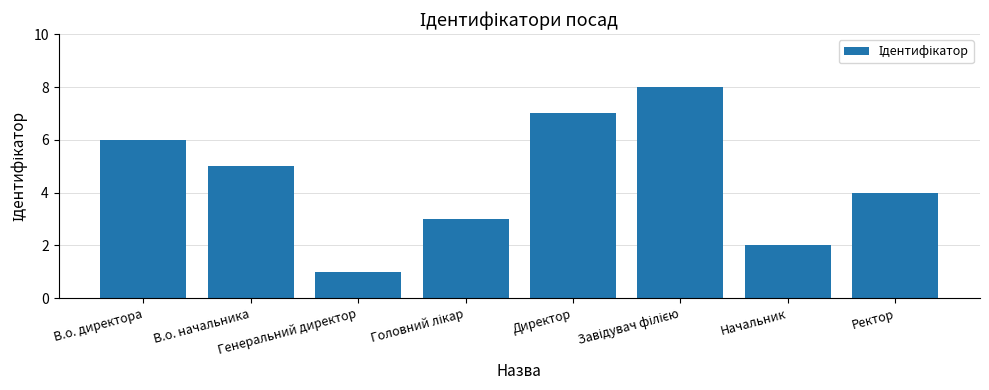

The chart shows a value of 6 at В.о. директора. True or false?

True